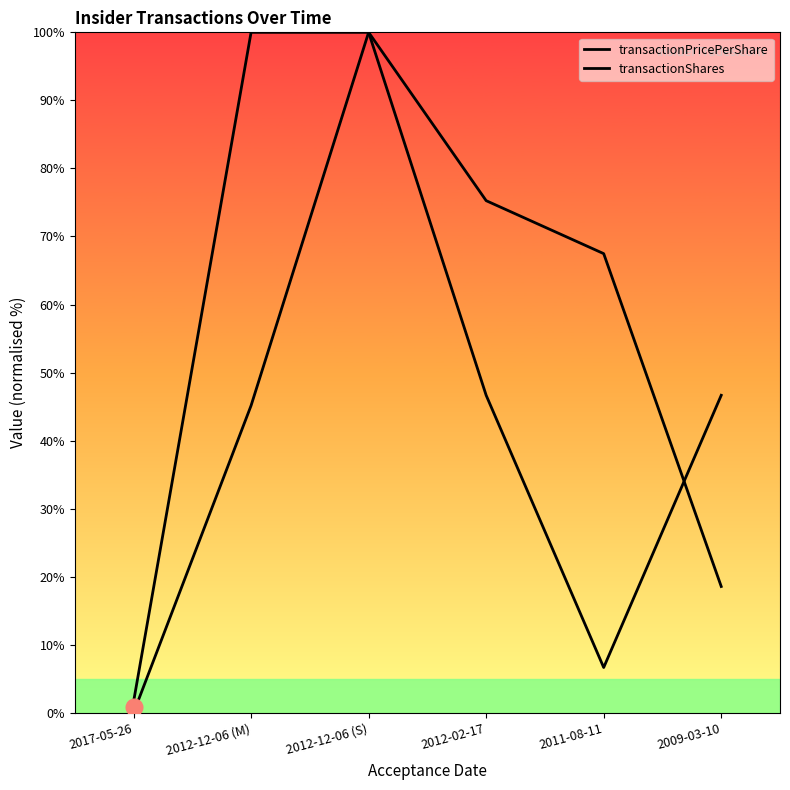

What is the total value across all series at 2012-12-06 (M)?

145.2